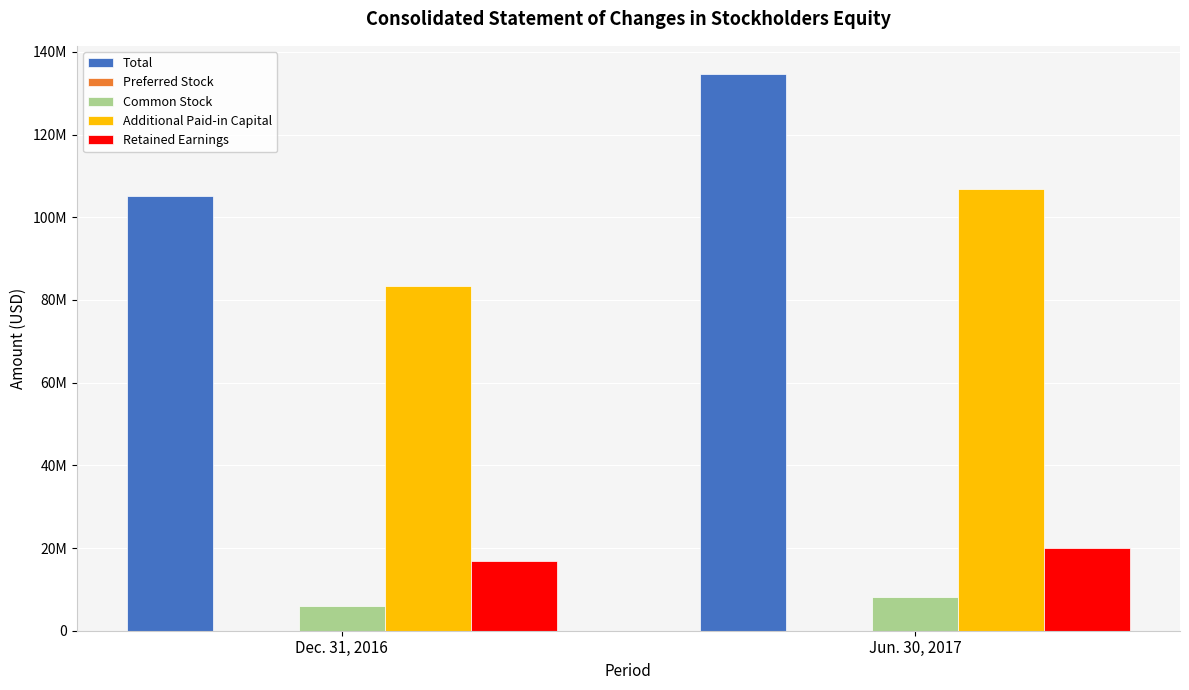

Are the bars grouped side by side (vs. stacked)?

Yes